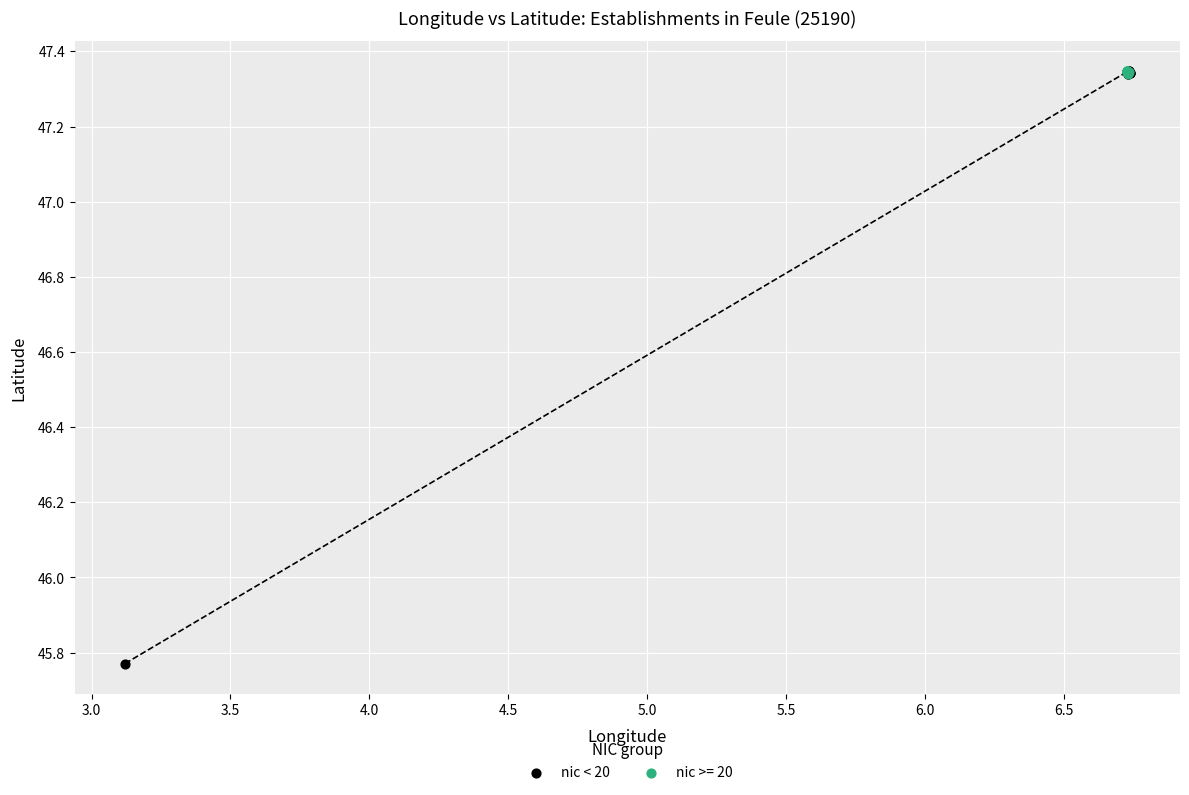

Which series has the widest spread of Y values?

nic < 20